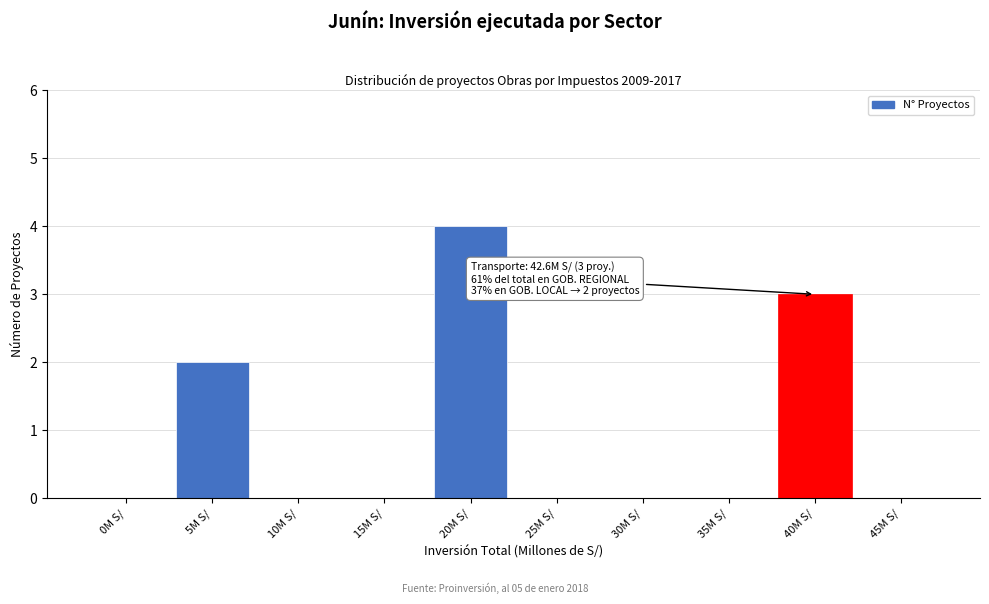

Reading left to right, list all the values displayed in this chart.

0M S/=0	5M S/=2	10M S/=0	15M S/=0	20M S/=4	25M S/=0	30M S/=0	35M S/=0	40M S/=3	45M S/=0